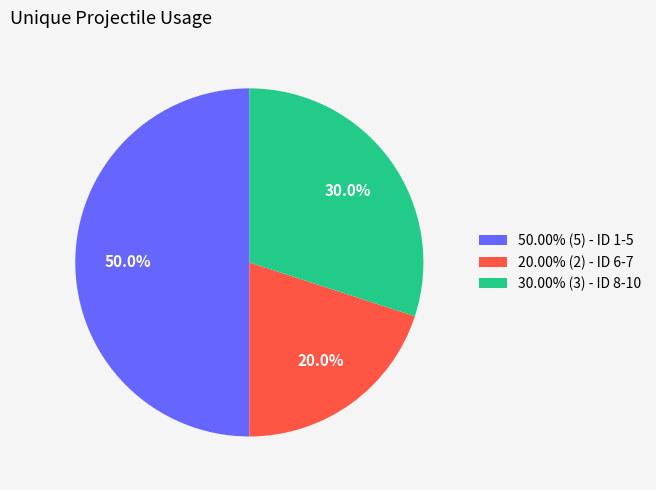

Count the number of slices in the pie.

3